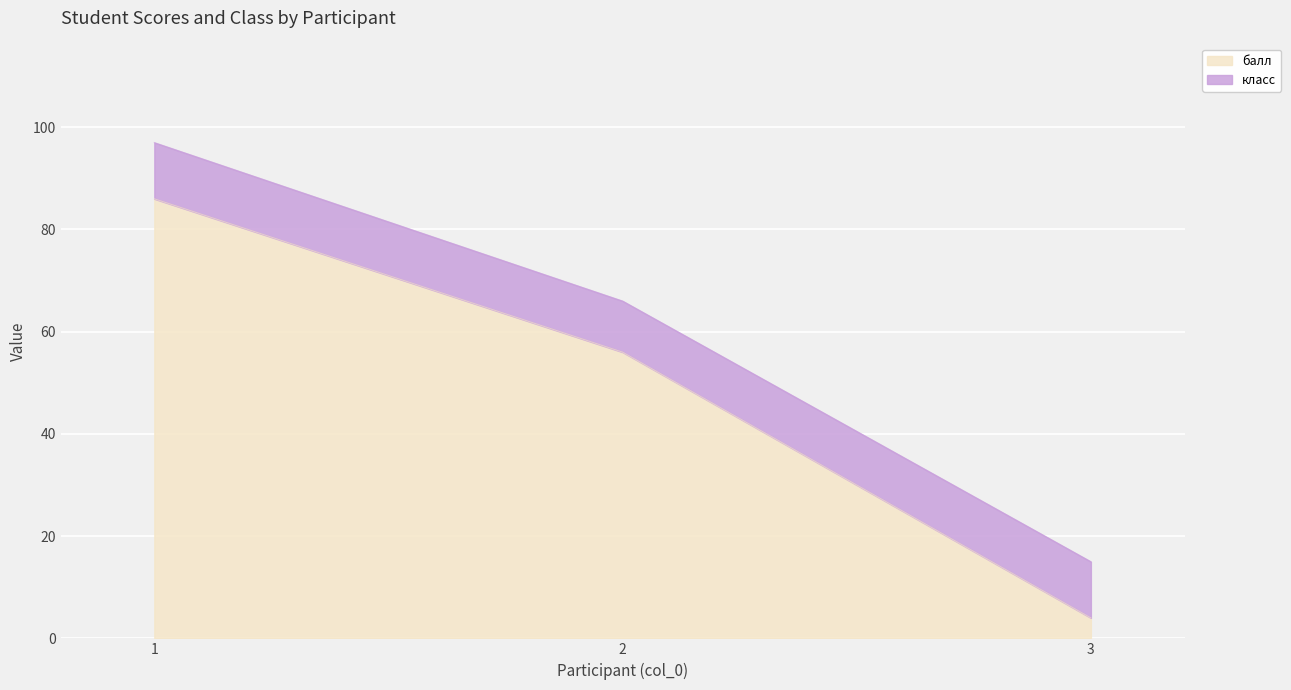

At which label does the data first exceed 56?

1